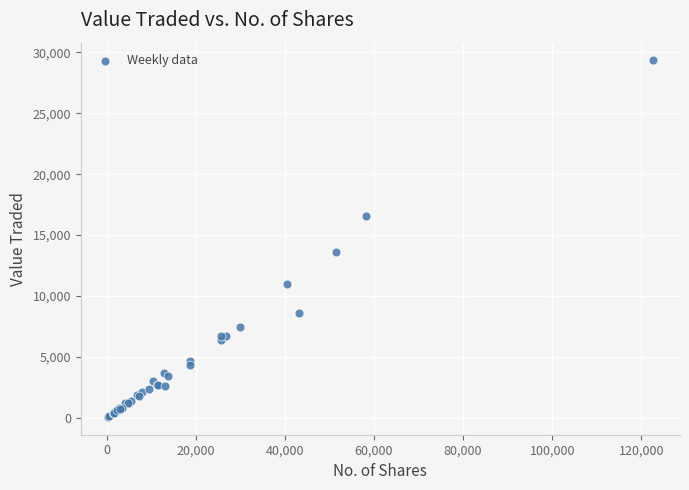

What Y value in the scatter plot is closest to 14706?

13655